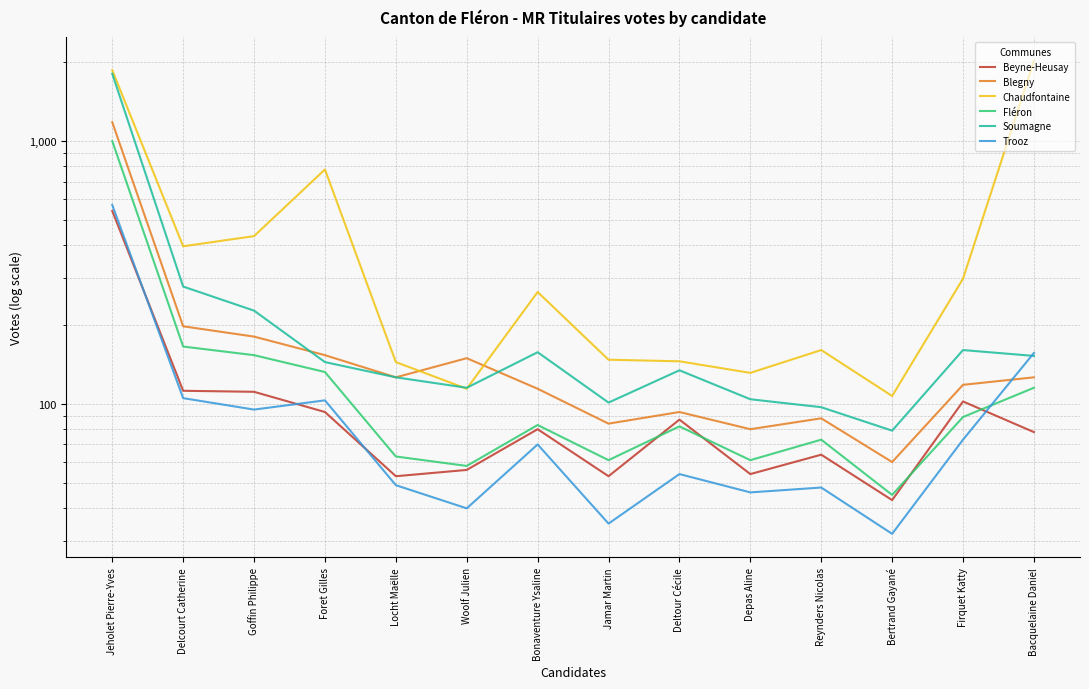

True or false: Beyne-Heusay and Blegny intersect in this chart.

False